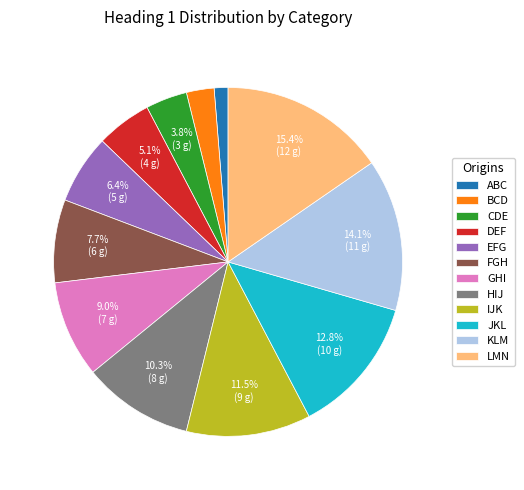

What percentage is the CDE slice, to the nearest percent?

4%